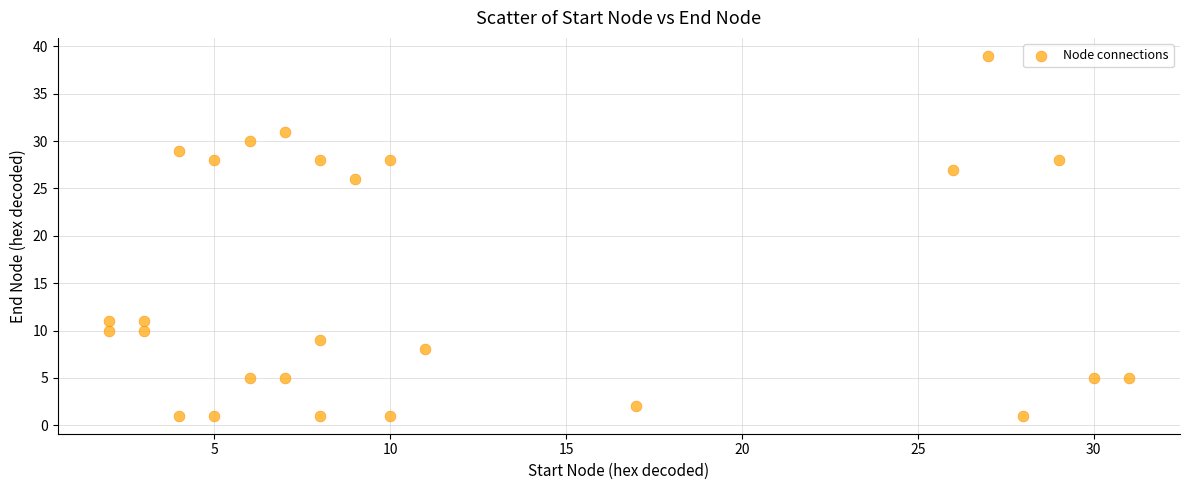

What is the range of Y values (max minus min)?

38